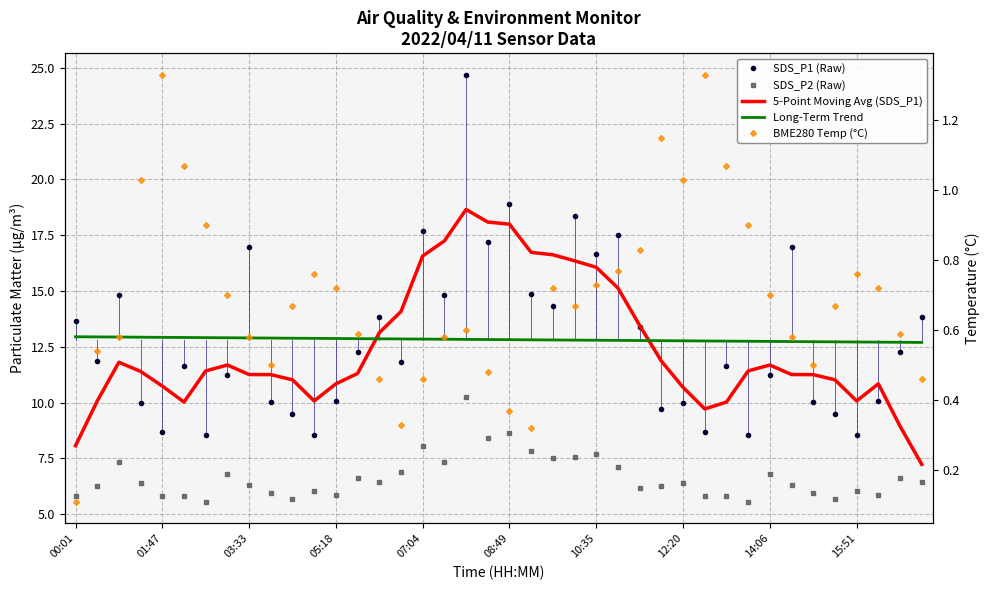

Read the BME280 Temp (°C) value at 21.

0.3